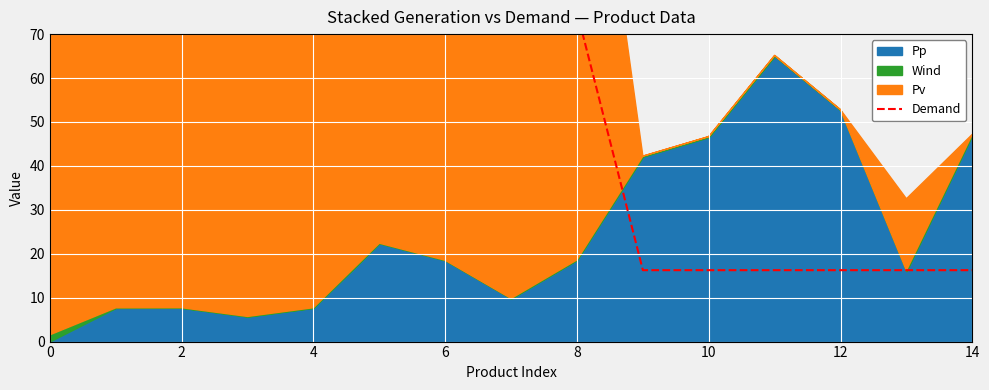

At which category does the chart reach its peak across all series?

2